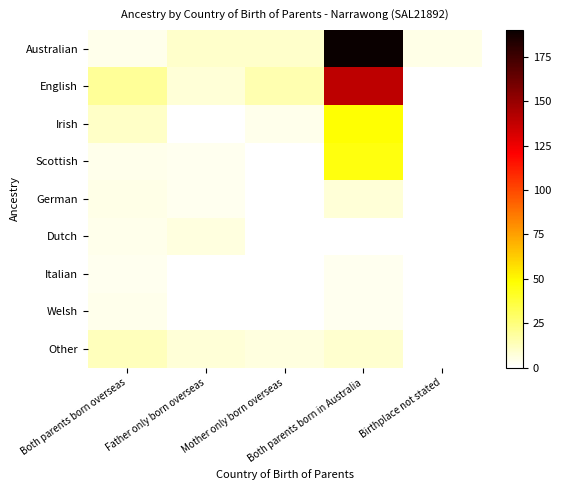

Which series has the widest spread of values?

Australian